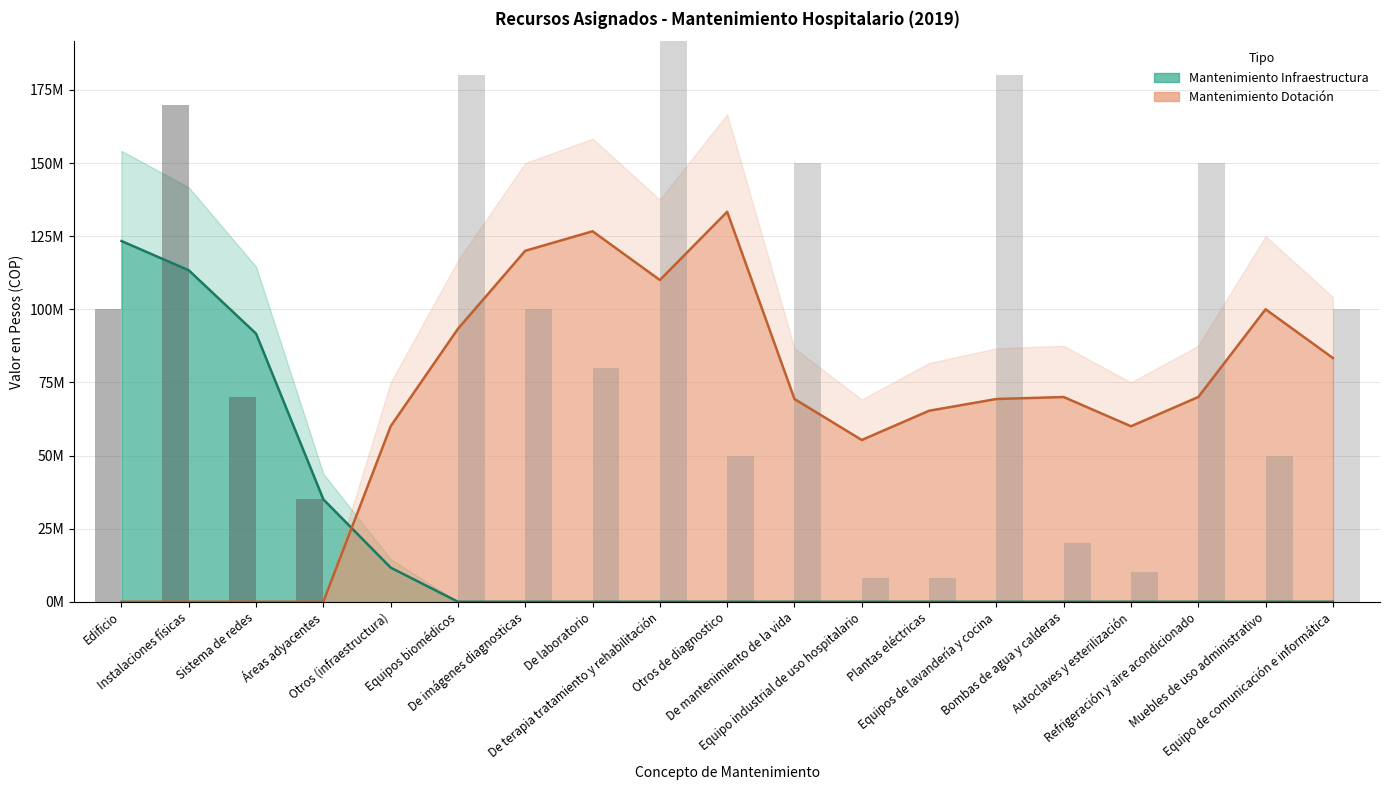

Which series has the widest spread of values?

Dotación (valor)